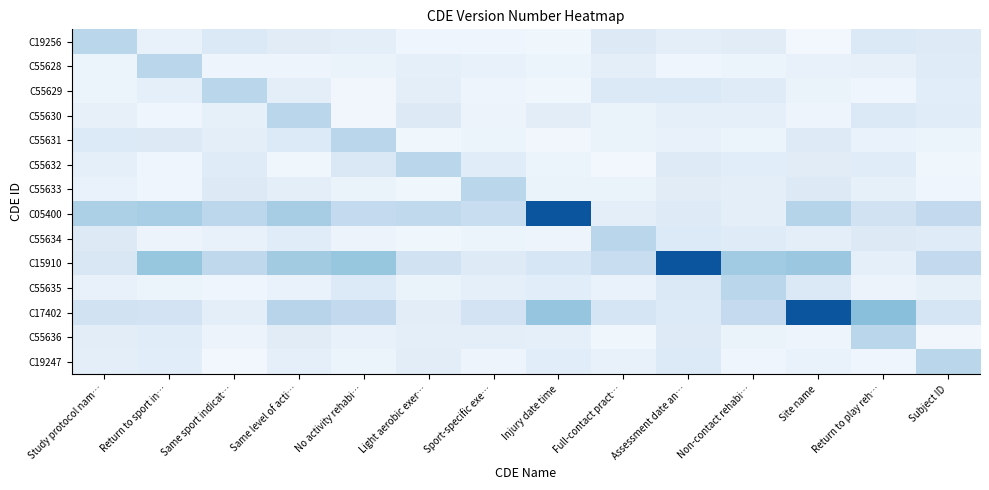

Which series has the largest range (max minus min)?

C15910